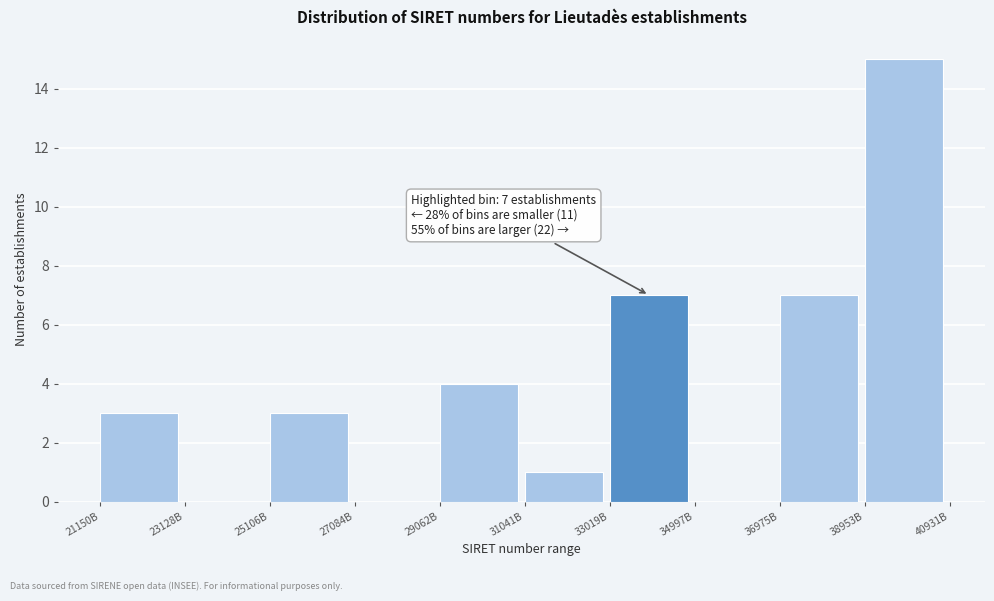

Reading left to right, list all the values displayed in this chart.

21150B=3	23128B=0	25106B=3	27084B=0	29062B=4	31041B=1	33019B=7	34997B=0	36975B=7	38953B=15